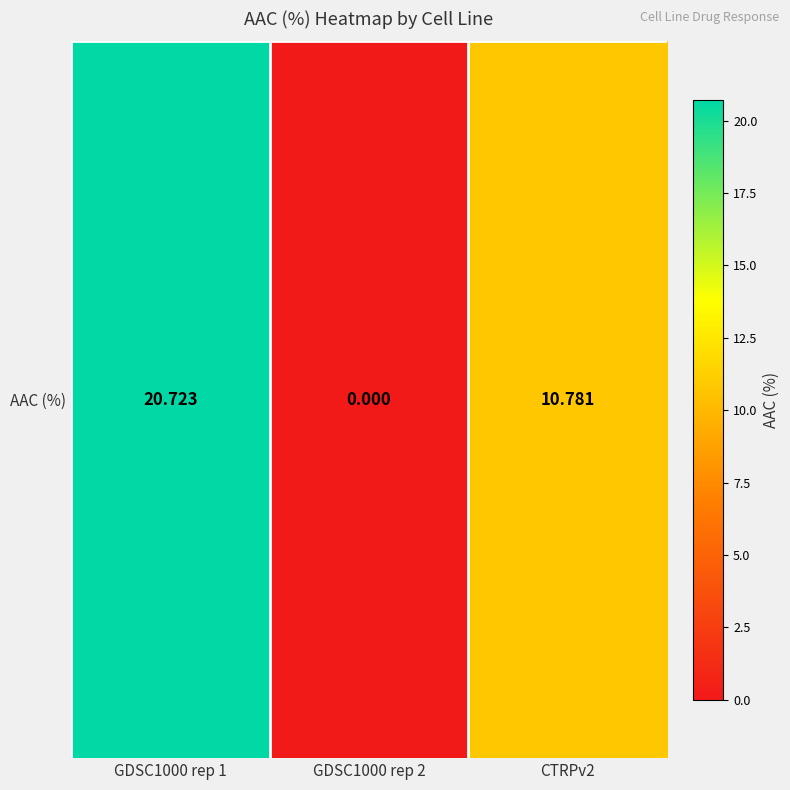

At which label does the data first exceed 10?

GDSC1000 rep 1